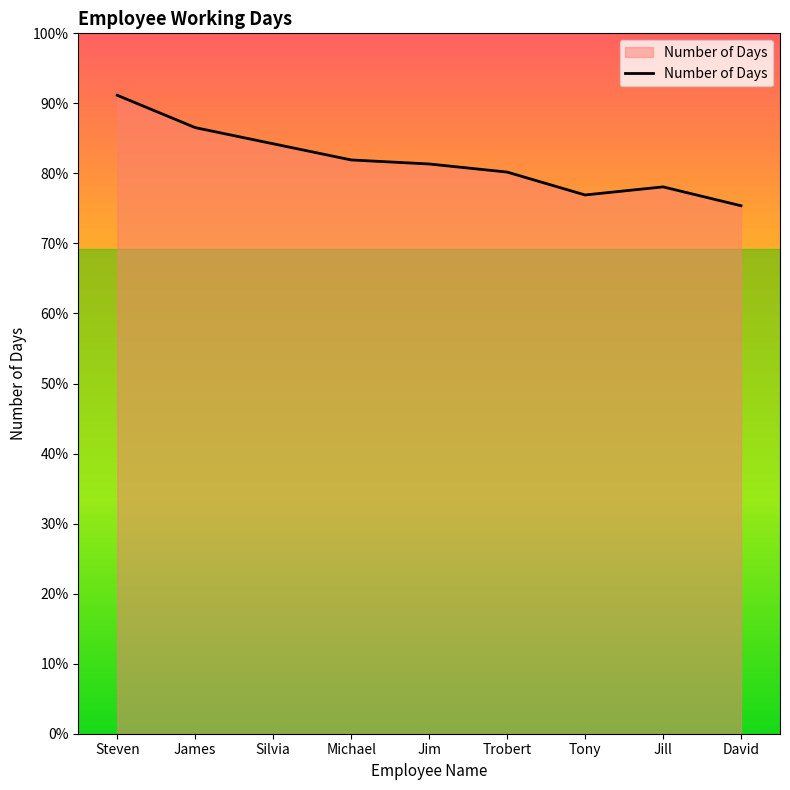

Does the chart have visible grid lines?

No